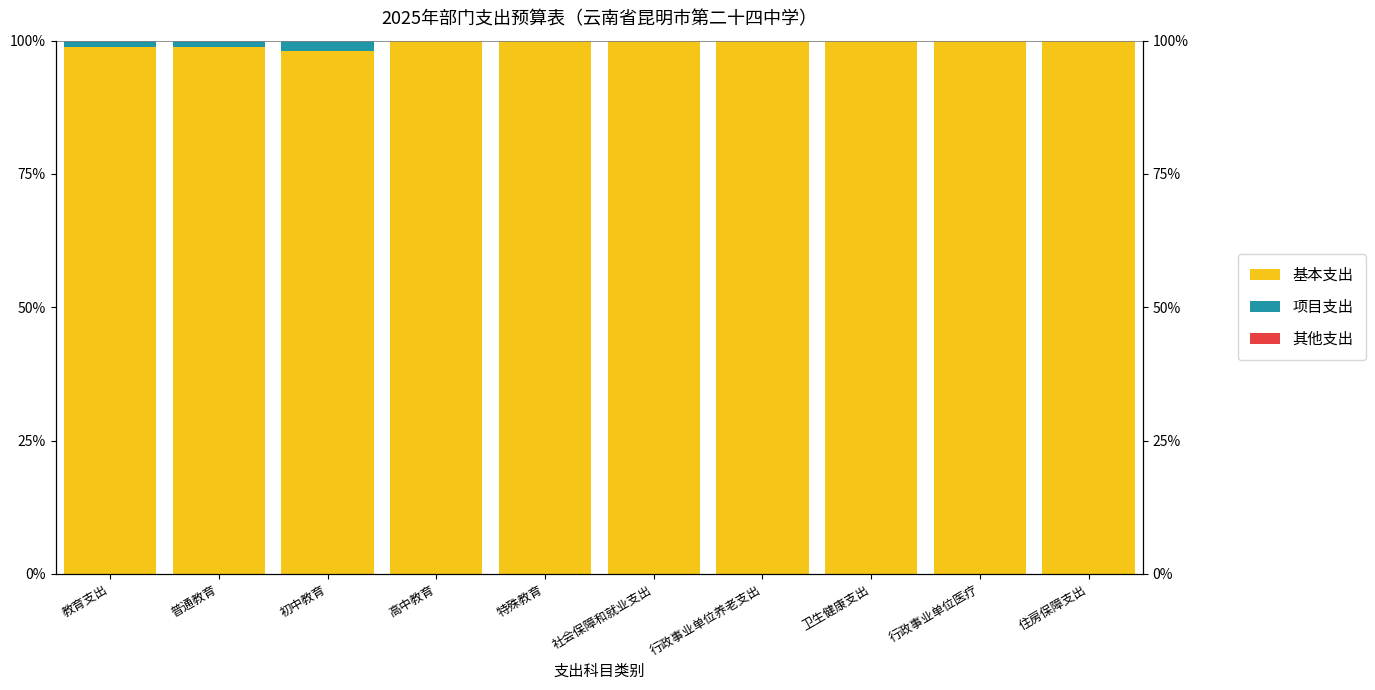

Rank the series at 初中教育 from lowest to highest value.

其他支出, 项目支出, 基本支出